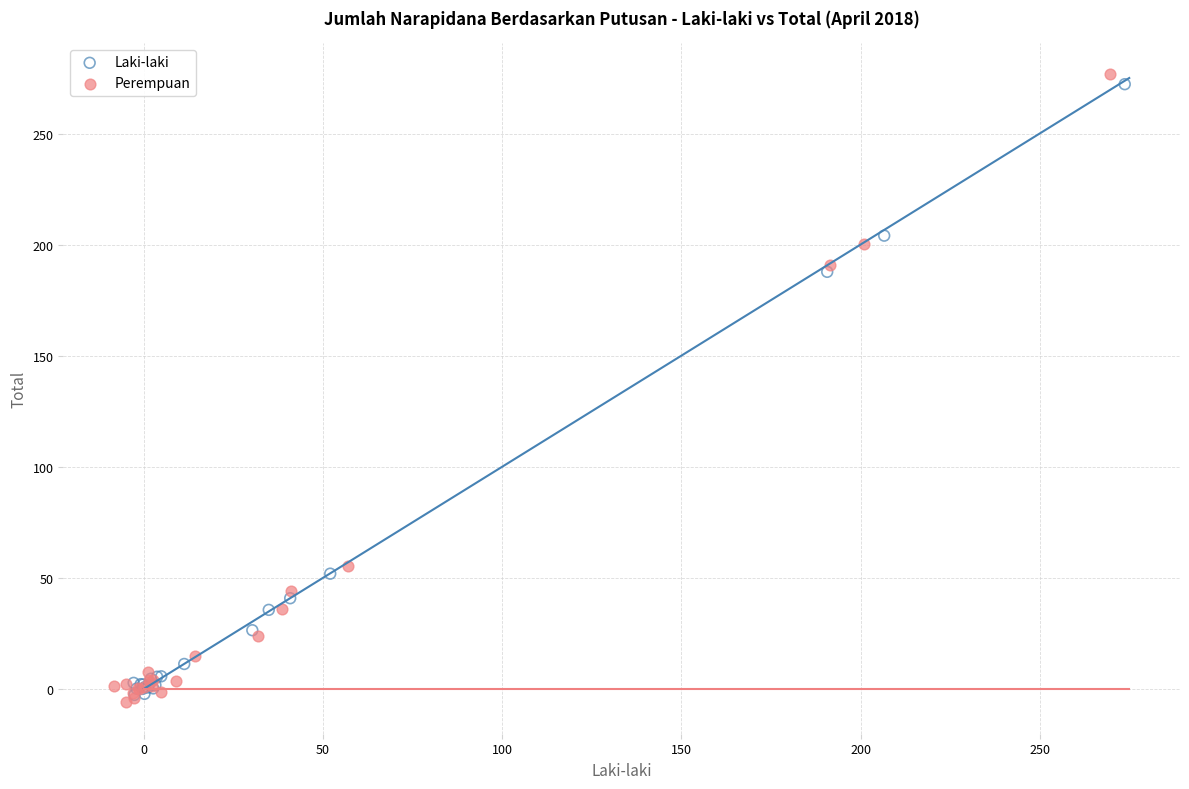

What are all the series names shown in the legend?

Laki-laki, Perempuan